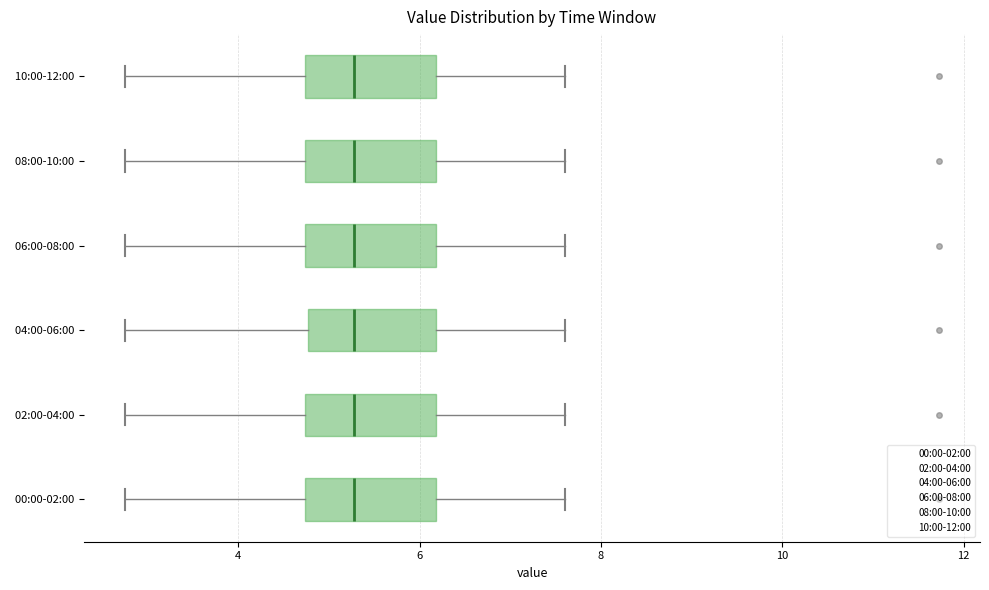

Reading bottom to top, transcribe this box plot: for each box, give where its median line is, the range the box spans, and where its two whiskers end, as read against the x-axis. The values are not printed on the chart, so give them approximately, as read against the axis.

00:00-02:00: median 5.2, box 4.8 to 6.2, whiskers 2.8 to 7.6
02:00-04:00: median 5.2, box 4.8 to 6.2, whiskers 2.8 to 7.6
04:00-06:00: median 5.2, box 4.8 to 6.2, whiskers 2.8 to 7.6
06:00-08:00: median 5.2, box 4.8 to 6.2, whiskers 2.8 to 7.6
08:00-10:00: median 5.2, box 4.8 to 6.2, whiskers 2.8 to 7.6
10:00-12:00: median 5.2, box 4.8 to 6.2, whiskers 2.8 to 7.6